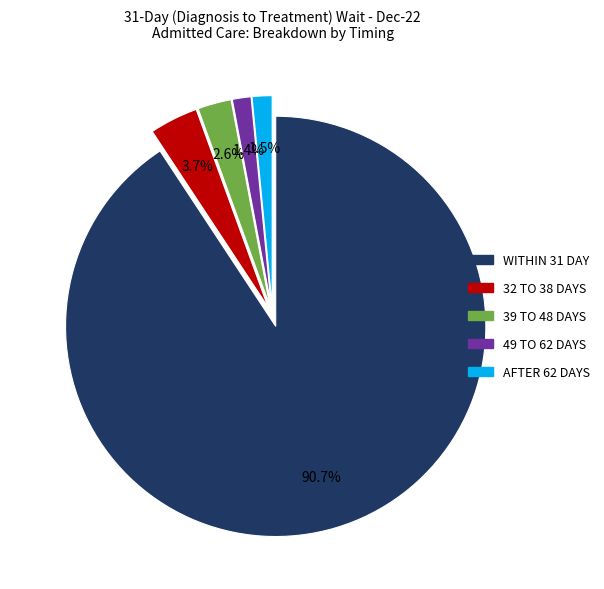

Is the sum of 32 TO 38 DAYS and 39 TO 48 DAYS greater than half?

No